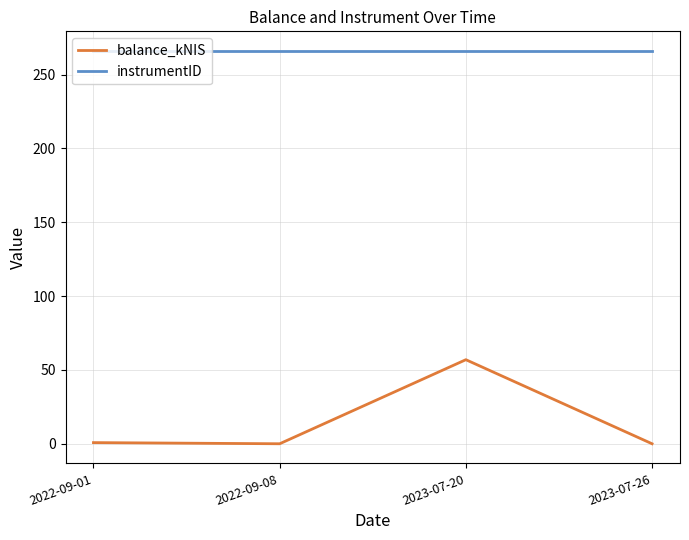

True or false: instrumentID and balance_kNIS cross at least once.

False